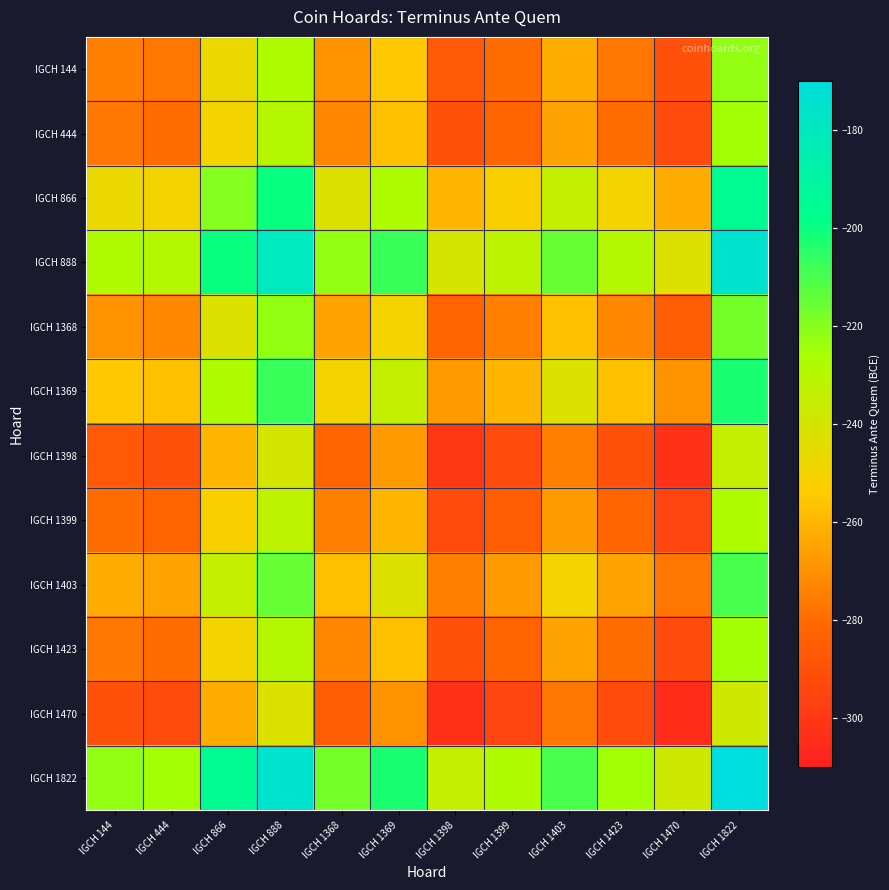

At which category is the sum across all series the highest?

IGCH 1822